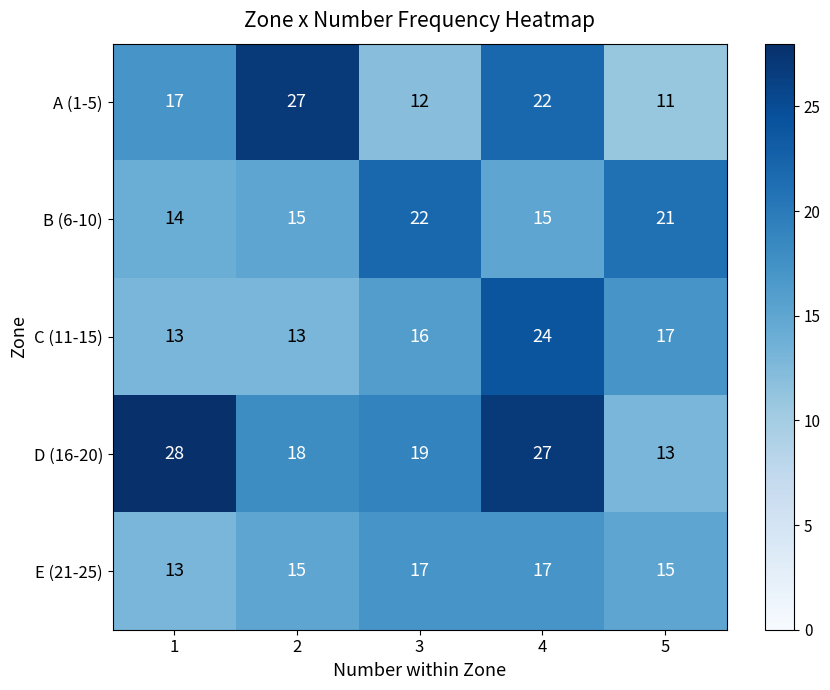

How many categories are shown in the chart?

5